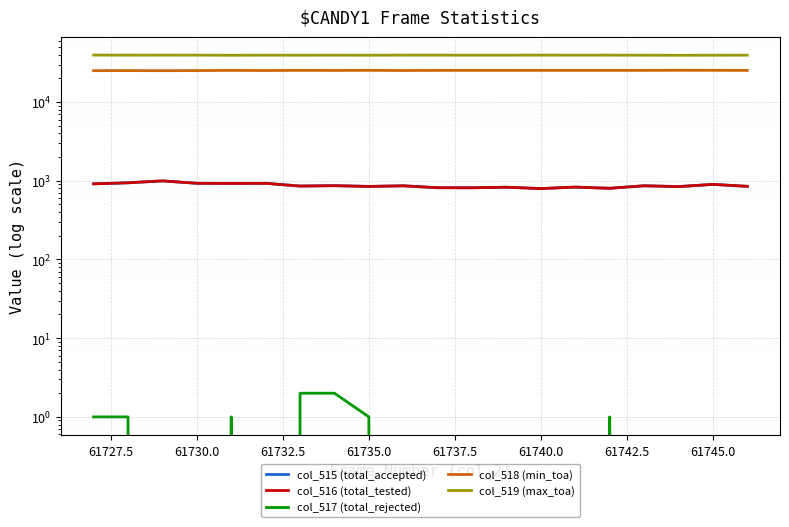

True or false: col_517 (total_rejected) and col_516 (total_tested) cross at least once.

False